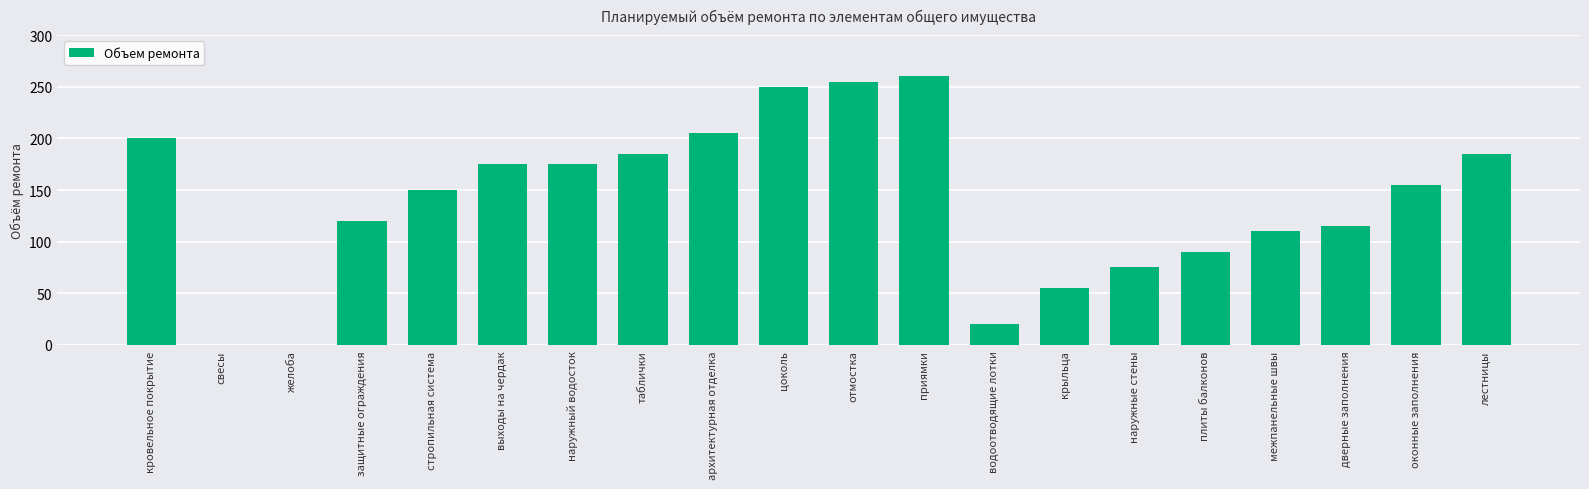

Read the value at плиты балконов, to the nearest 50.

100